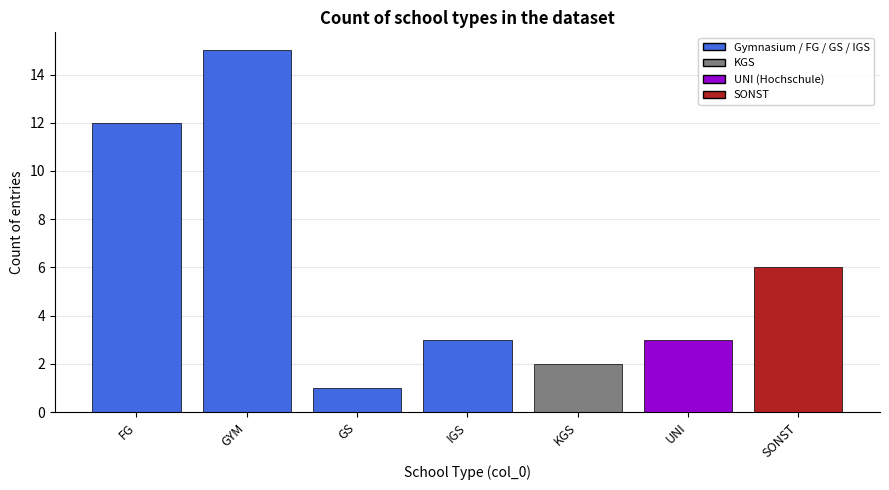

How many distinct data groups are displayed?

7